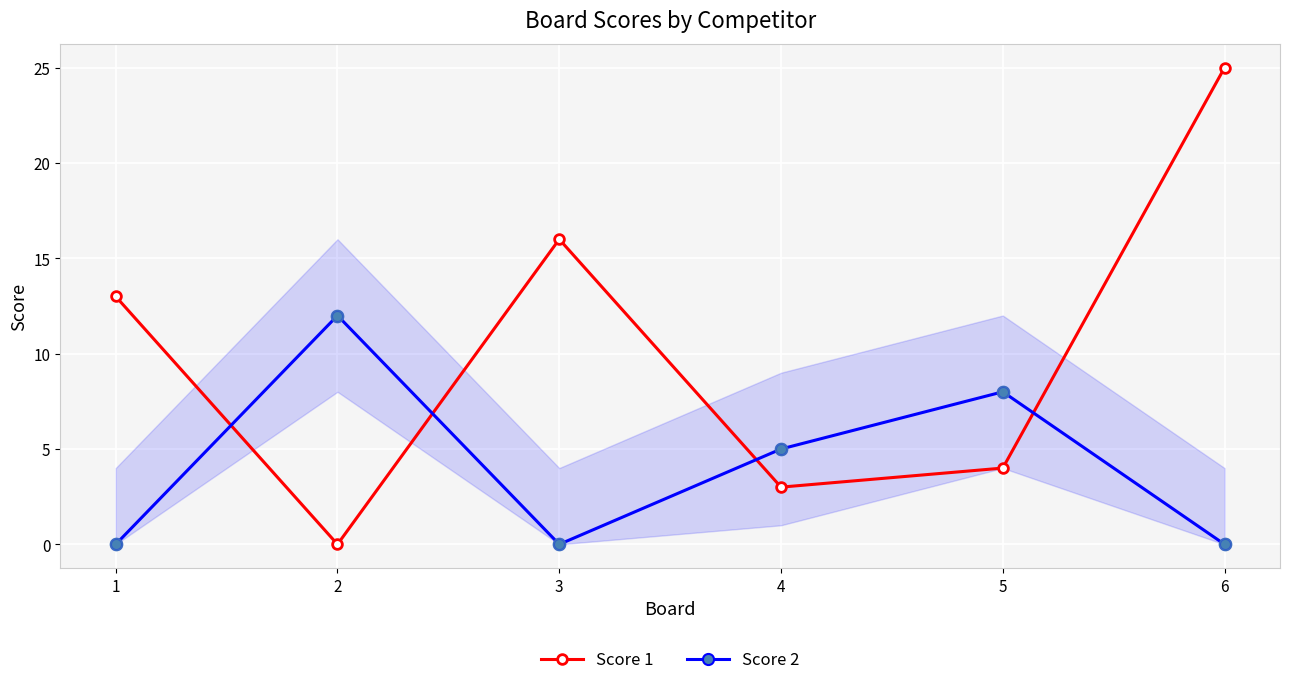

Which series changed the most between 1 and 3?

Score 1